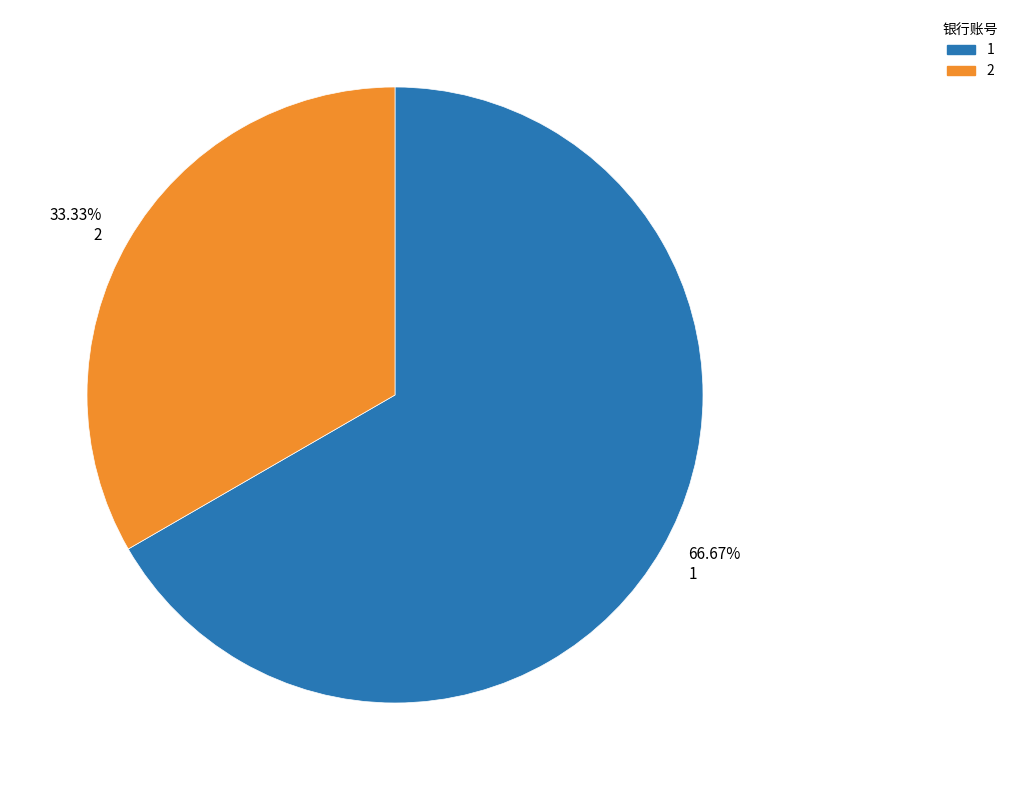

To the nearest percent, what is the difference between the 1 and 2 slice percentages?

33%